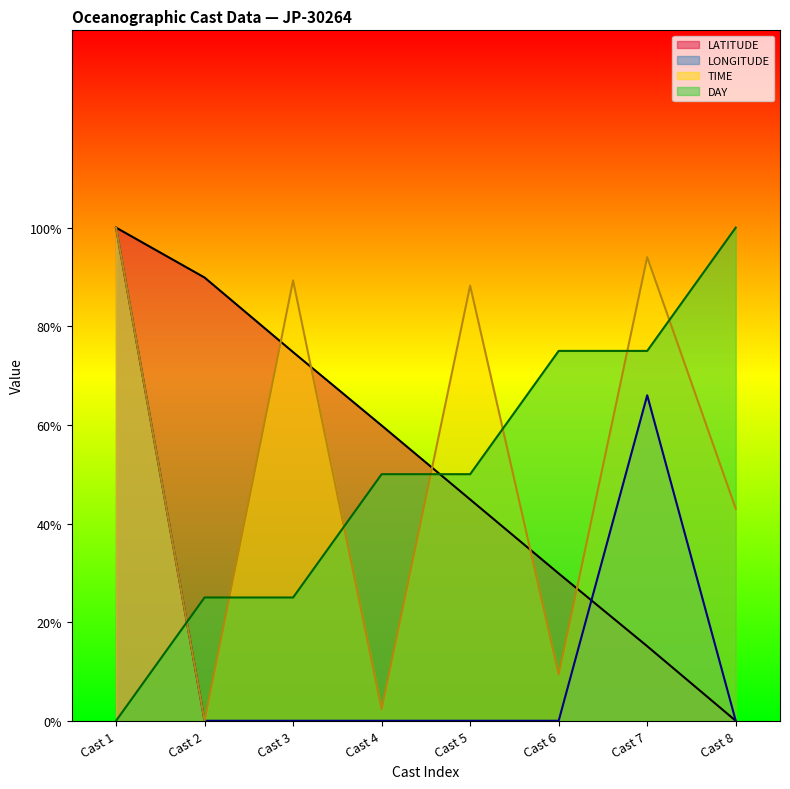

At how many categories does at least one series exceed 82?

6